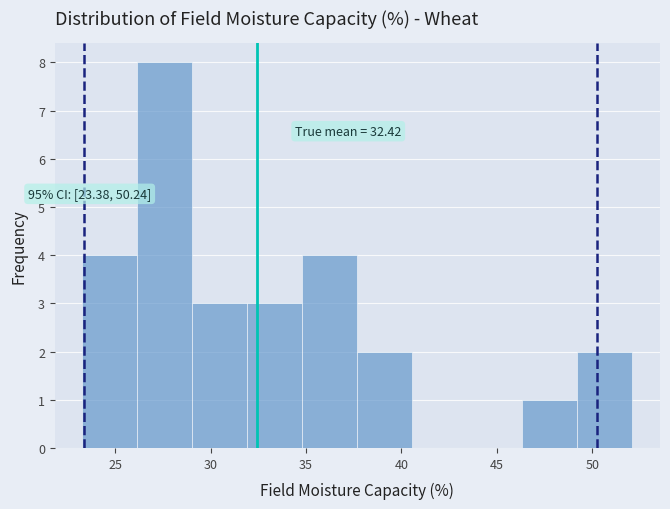

Over which range of the x-axis is the bar tallest?

26.0 to 29.0